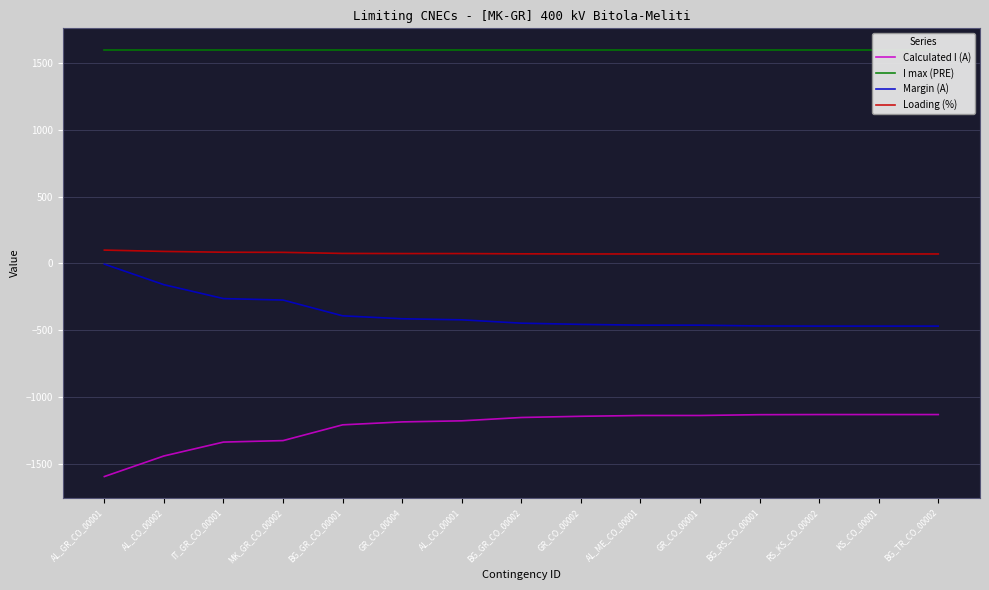

Reading left to right, transcribe all the data shown in this chart.

Calculated I (A): AL_GR_CO_00001=-1595	AL_CO_00002=-1441	IT_GR_CO_00001=-1337	MK_GR_CO_00002=-1326	BG_GR_CO_00001=-1208	GR_CO_00004=-1186	AL_CO_00001=-1178	BG_GR_CO_00002=-1153	GR_CO_00002=-1144	AL_ME_CO_00001=-1138	GR_CO_00001=-1138	BG_RS_CO_00001=-1132	RS_KS_CO_00002=-1131	KS_CO_00001=-1131	BG_TR_CO_00002=-1131
I max (PRE): AL_GR_CO_00001=1600	AL_CO_00002=1600	IT_GR_CO_00001=1600	MK_GR_CO_00002=1600	BG_GR_CO_00001=1600	GR_CO_00004=1600	AL_CO_00001=1600	BG_GR_CO_00002=1600	GR_CO_00002=1600	AL_ME_CO_00001=1600	GR_CO_00001=1600	BG_RS_CO_00001=1600	RS_KS_CO_00002=1600	KS_CO_00001=1600	BG_TR_CO_00002=1600
Margin (A): AL_GR_CO_00001=-5	AL_CO_00002=-159	IT_GR_CO_00001=-263	MK_GR_CO_00002=-274	BG_GR_CO_00001=-392	GR_CO_00004=-414	AL_CO_00001=-422	BG_GR_CO_00002=-447	GR_CO_00002=-456	AL_ME_CO_00001=-462	GR_CO_00001=-462	BG_RS_CO_00001=-468	RS_KS_CO_00002=-469	KS_CO_00001=-469	BG_TR_CO_00002=-469
Loading (%): AL_GR_CO_00001=100	AL_CO_00002=90	IT_GR_CO_00001=84	MK_GR_CO_00002=83	BG_GR_CO_00001=75	GR_CO_00004=74	AL_CO_00001=74	BG_GR_CO_00002=72	GR_CO_00002=71	AL_ME_CO_00001=71	GR_CO_00001=71	BG_RS_CO_00001=71	RS_KS_CO_00002=71	KS_CO_00001=71	BG_TR_CO_00002=71